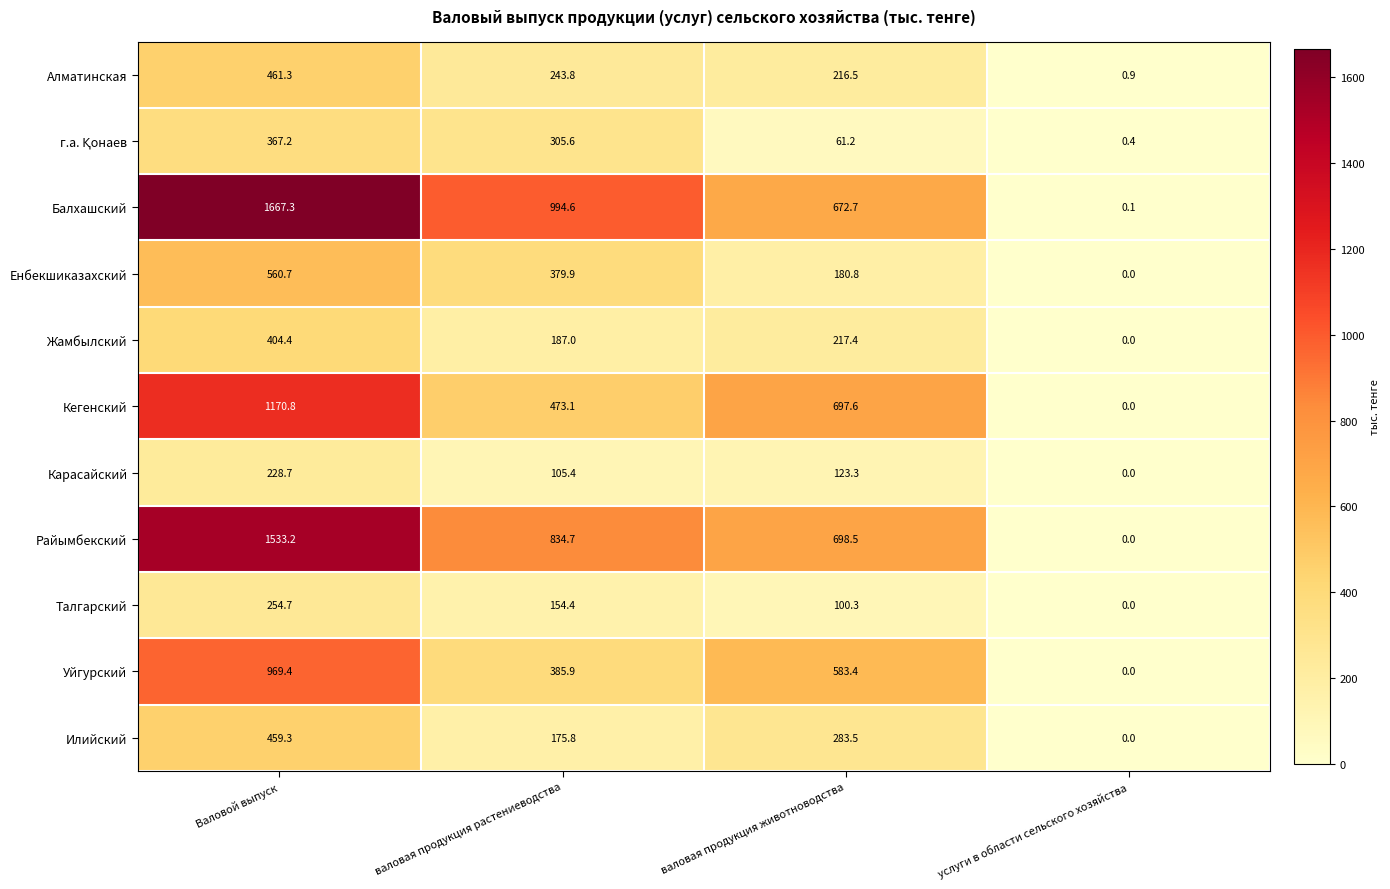

Where is Жамбылский nearest to the value 202?

валовая продукция растениеводства